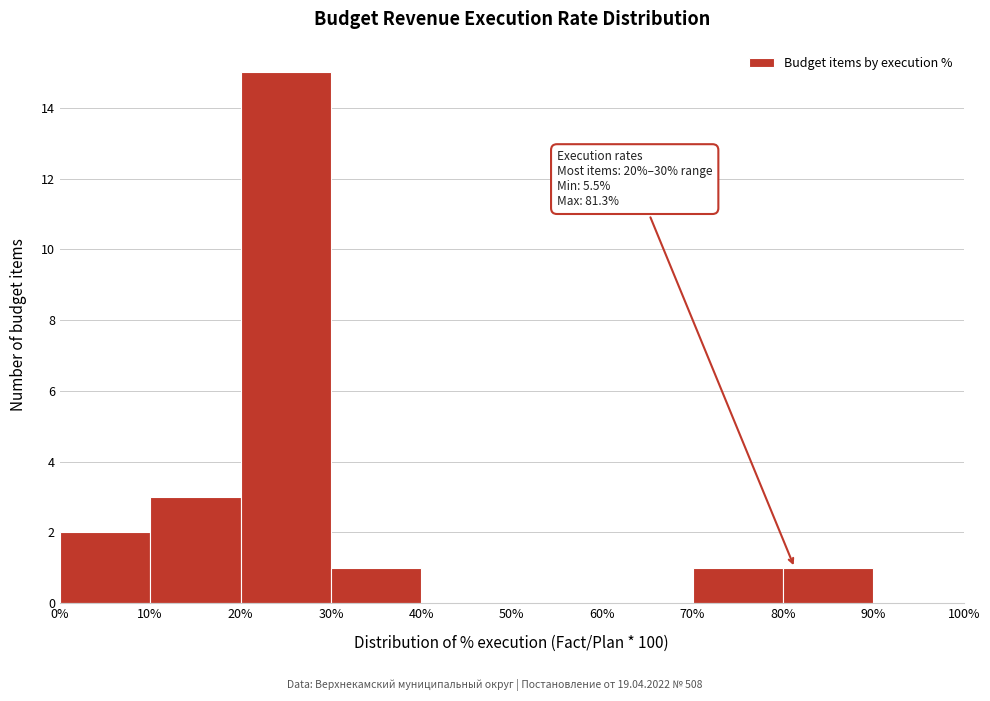

Over which range of the x-axis is the bar tallest?

20% to 30%